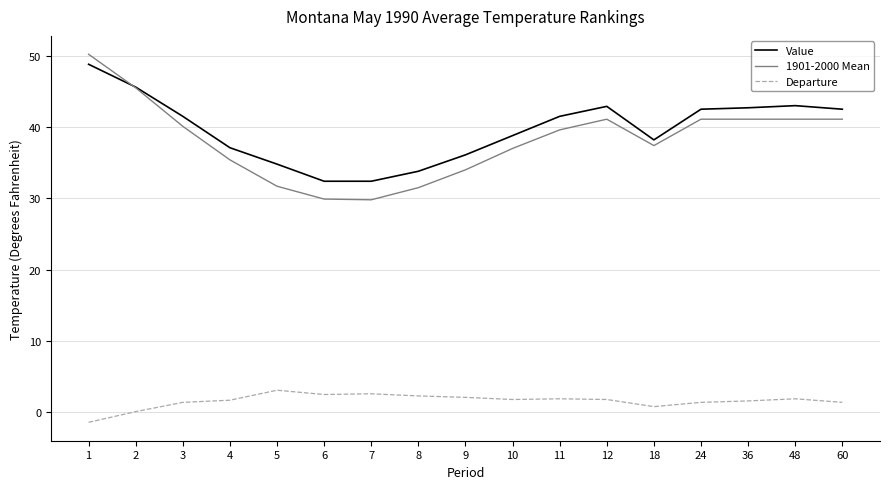

What is the smallest value displayed?

-1.4